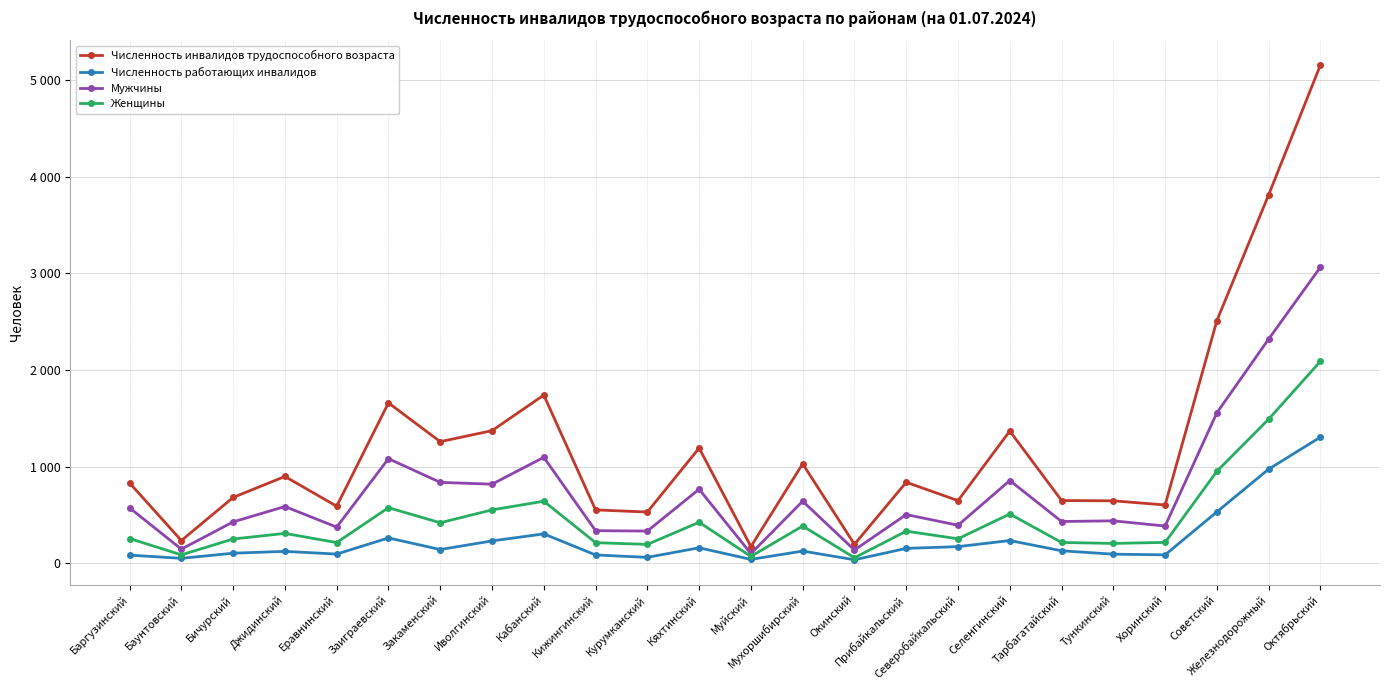

The value of Мужчины at Муйский is 102. True or false?

True